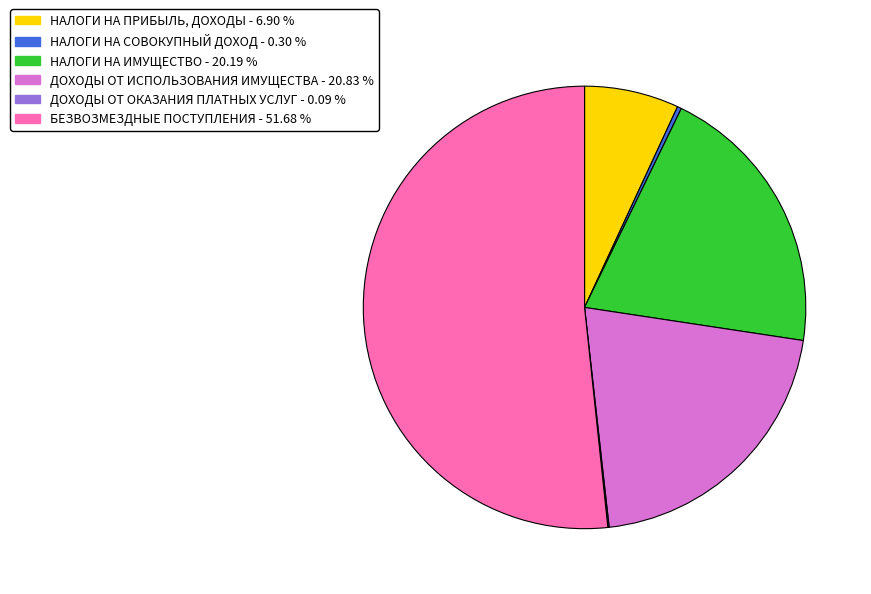

Is there any slice that represents more than half of the pie?

Yes